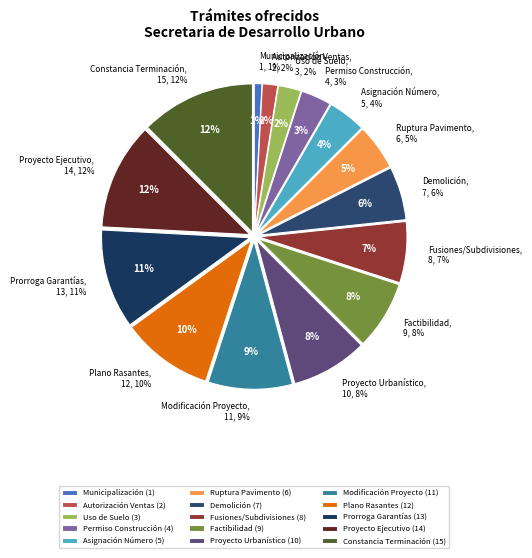

To the nearest percent, what portion does Municipalización de Fraccionamiento represent?

1%